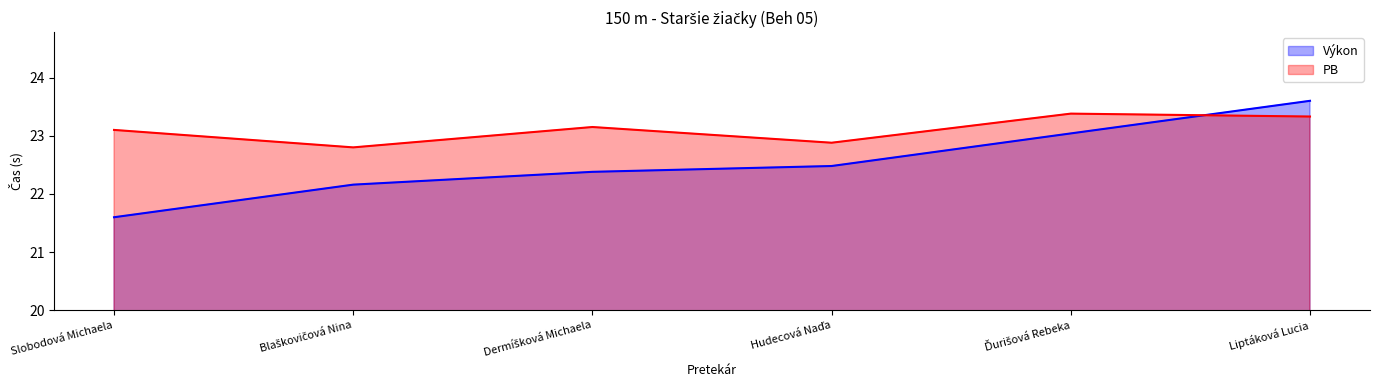

Rank the series by their average value, from highest to lowest.

PB, Výkon